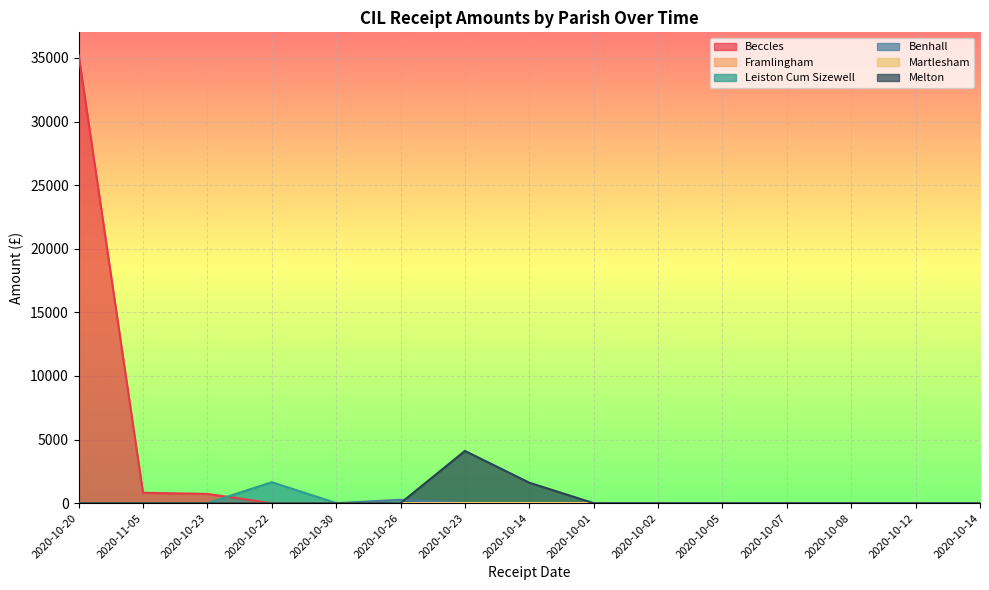

At which category is the sum across all series the highest?

2020-10-20